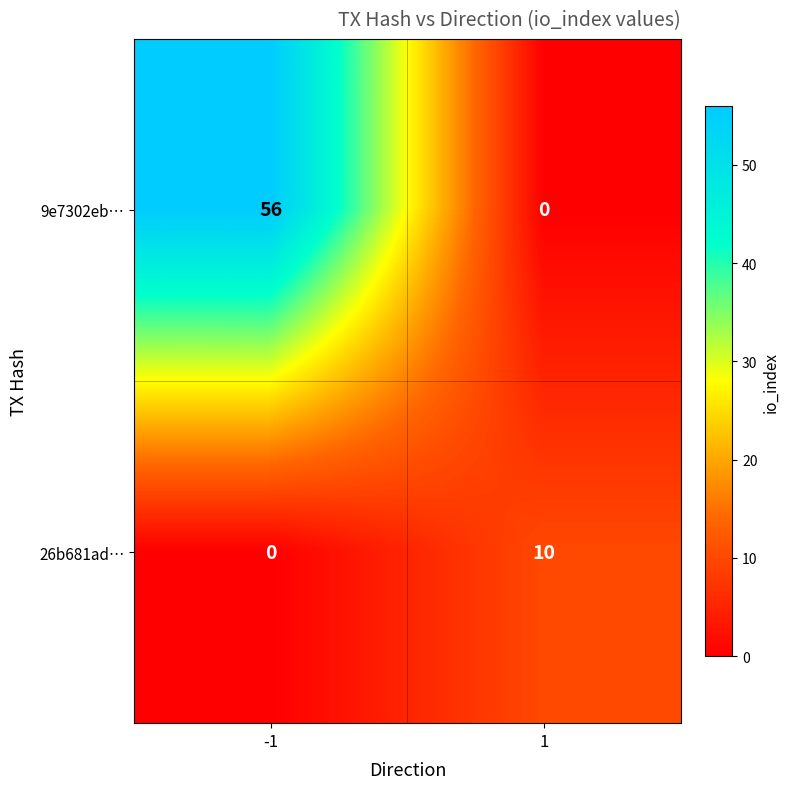

Rank the series by their maximum value, from lowest to highest.

26b681ad…, 9e7302eb…